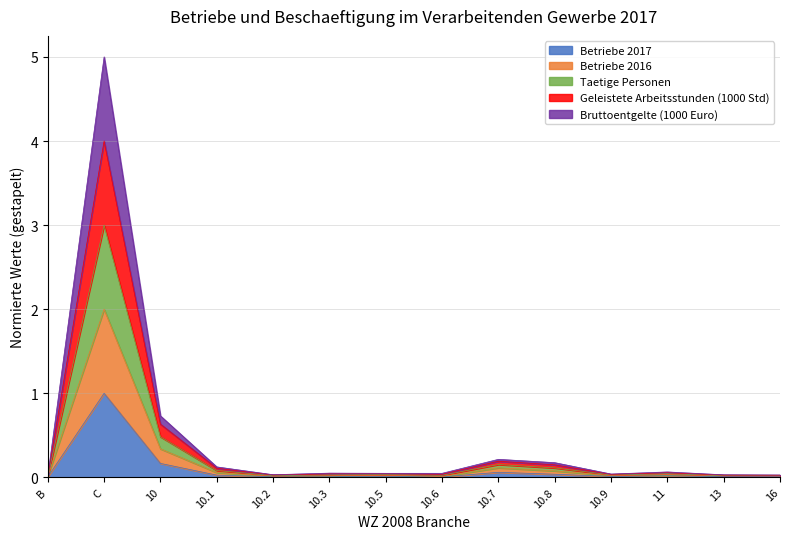

The value of Betriebe 2017 at 13 is 0.0. True or false?

True